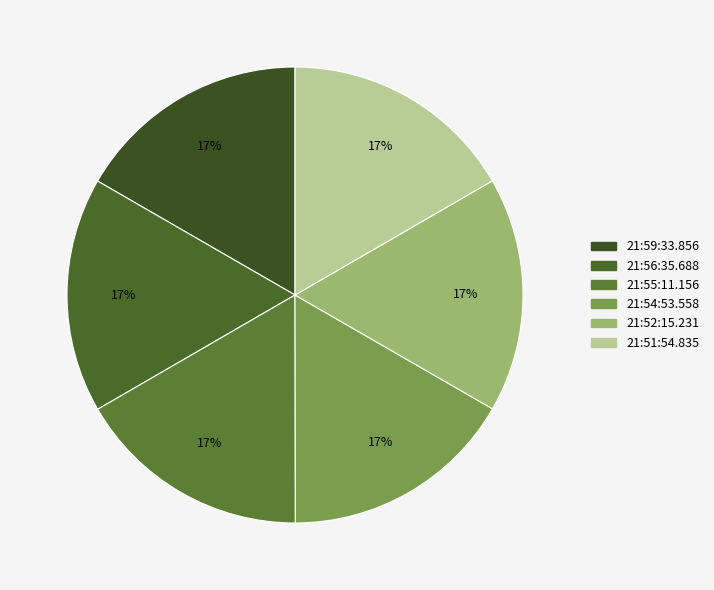

Rank the categories by value from highest to lowest.

21:56:35.688, 21:59:33.856, 21:55:11.156, 21:52:15.231, 21:54:53.558, 21:51:54.835